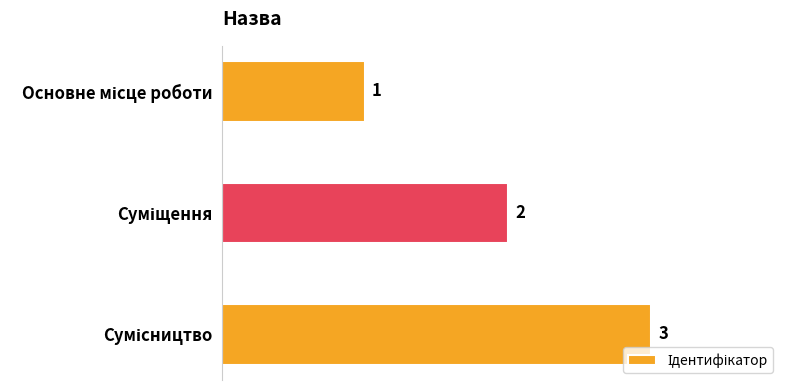

How many values are between 1 and 3?

3